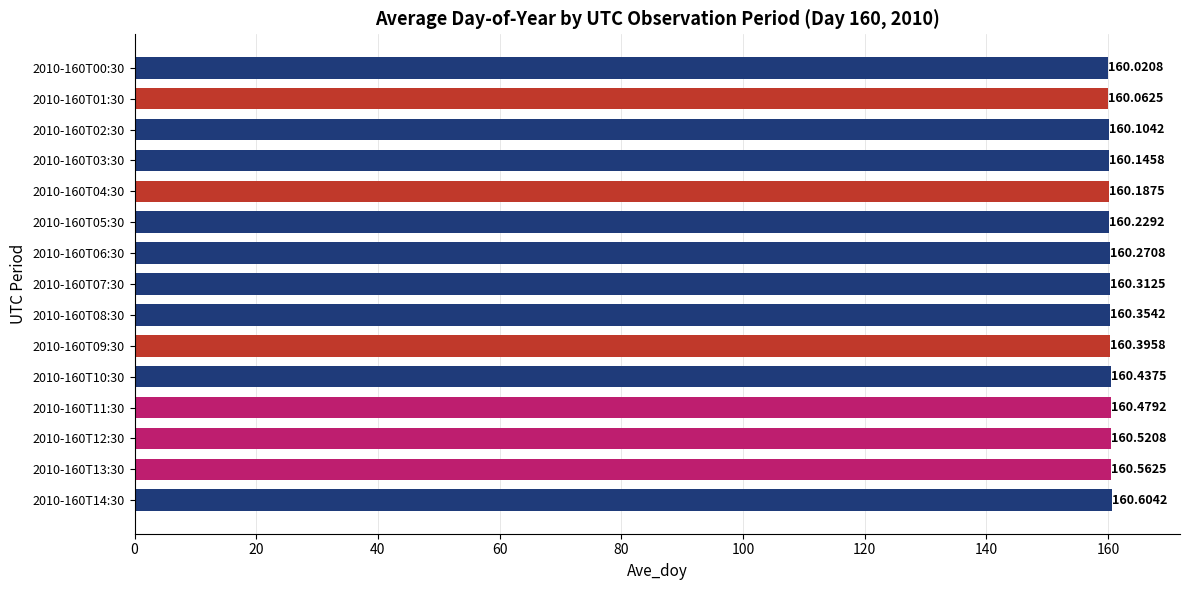

Rank the categories by value from highest to lowest.

2010-160T14:30, 2010-160T13:30, 2010-160T12:30, 2010-160T11:30, 2010-160T10:30, 2010-160T09:30, 2010-160T08:30, 2010-160T07:30, 2010-160T06:30, 2010-160T05:30, 2010-160T04:30, 2010-160T03:30, 2010-160T02:30, 2010-160T01:30, 2010-160T00:30